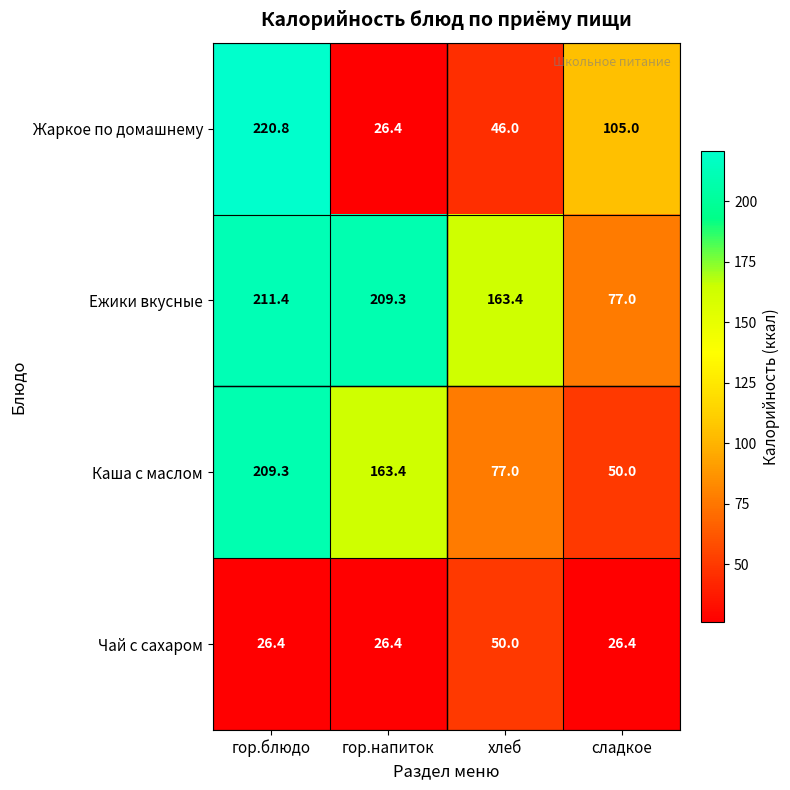

What is the spread (max minus min) of values at гор.блюдо?

194.4